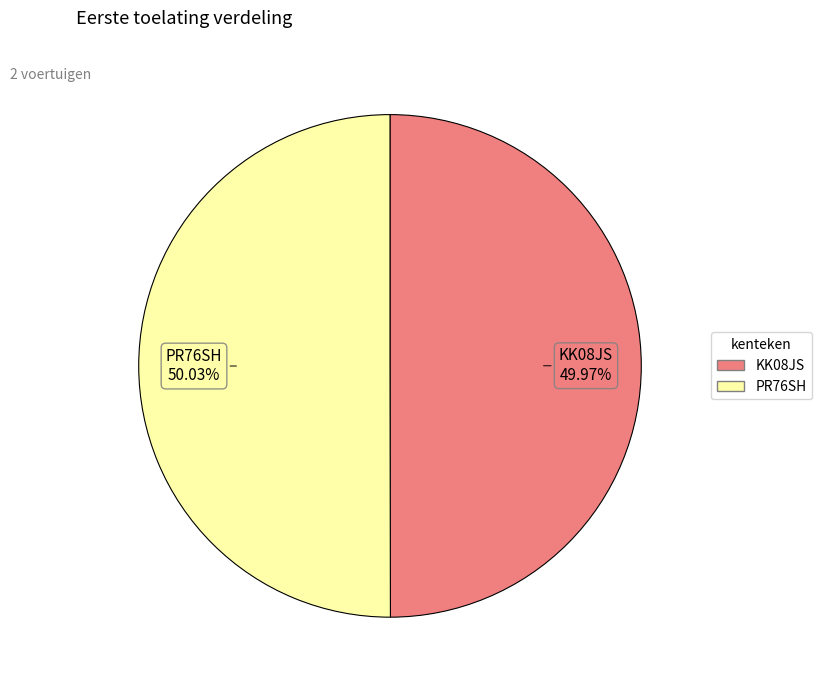

To the nearest percent, what percentage of the pie is PR76SH?

50%